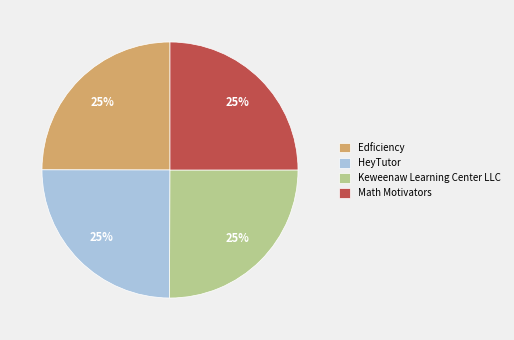

The Math Motivators slice represents 25% of the pie. True or false?

True